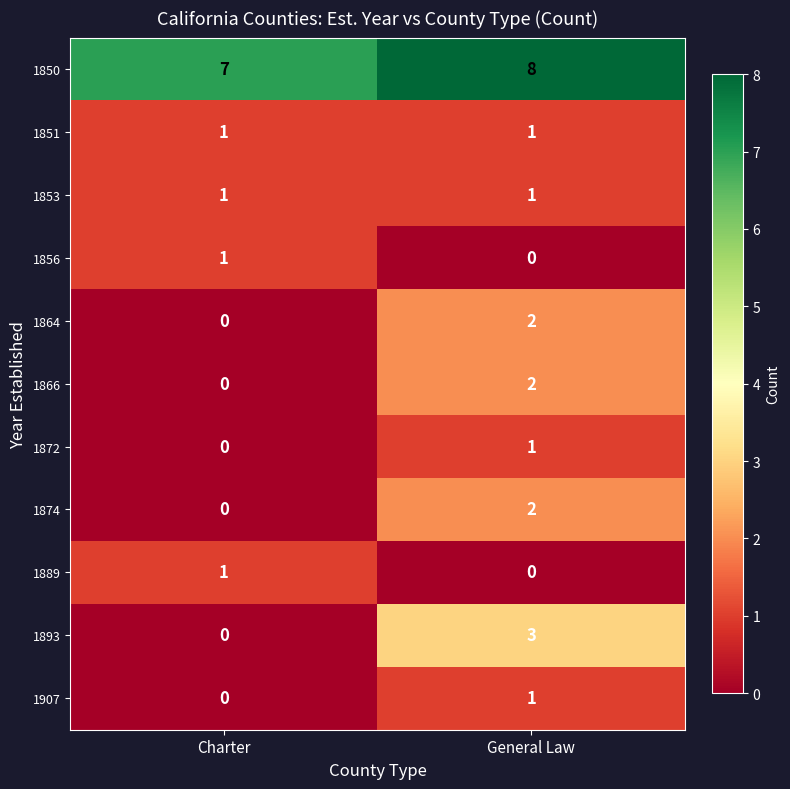

What is the difference between the highest and lowest values at Charter?

7